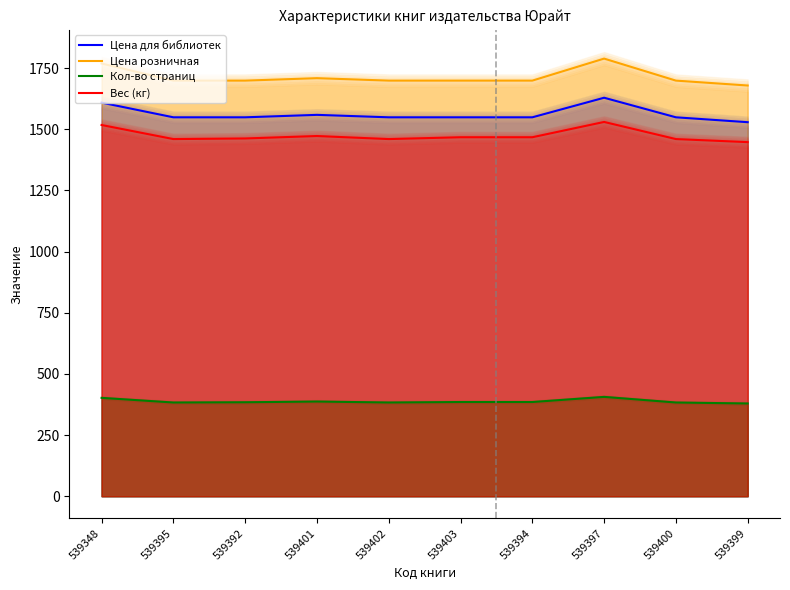

Does the chart display data point markers on the line(s)?

No